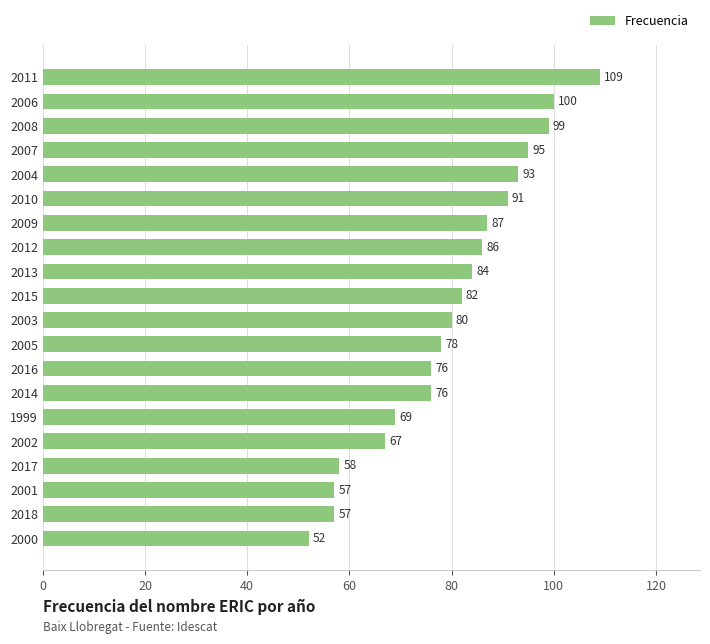

What is the average value?

80